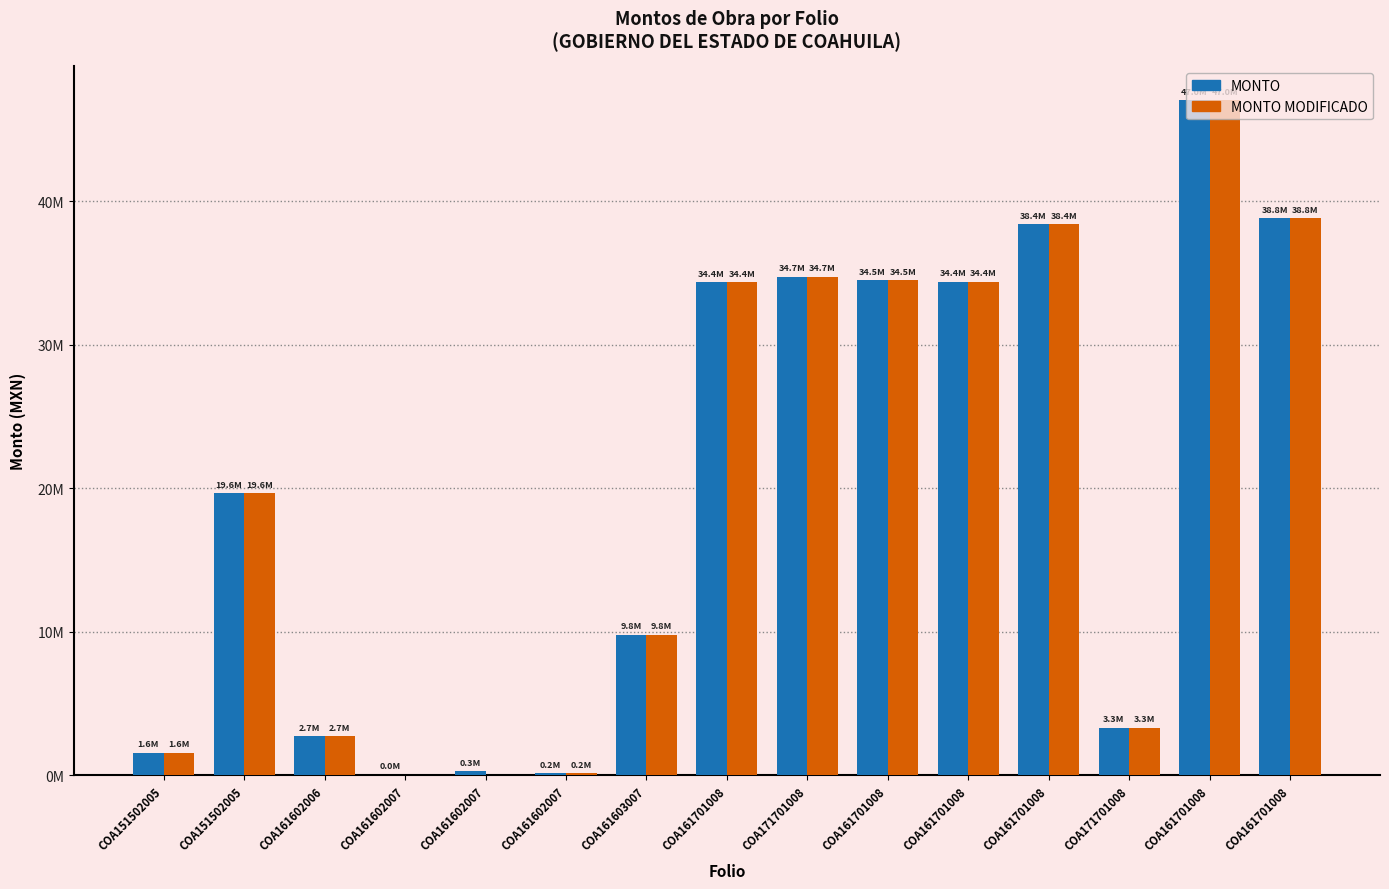

Is it true that MONTO equals 34405060.4 at COA161701008?

True